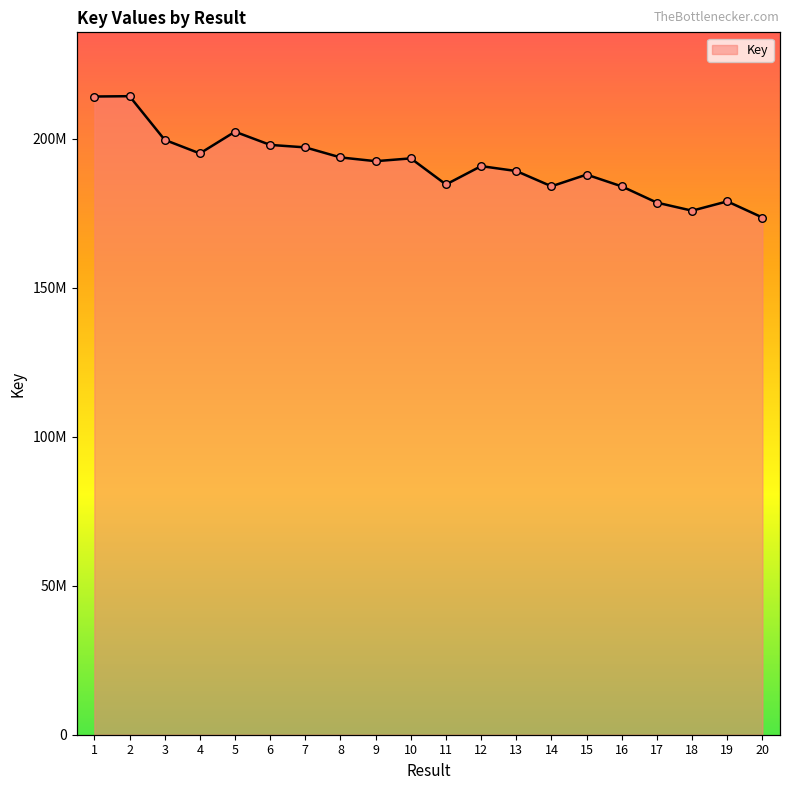

What is the change in value from 14 to 16?

-29795